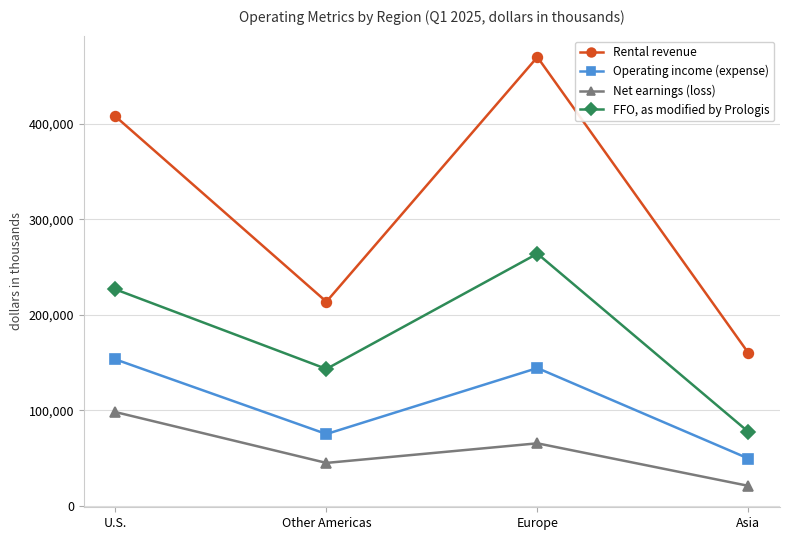

Rank the categories by Net earnings (loss) value from highest to lowest.

U.S., Europe, Other Americas, Asia